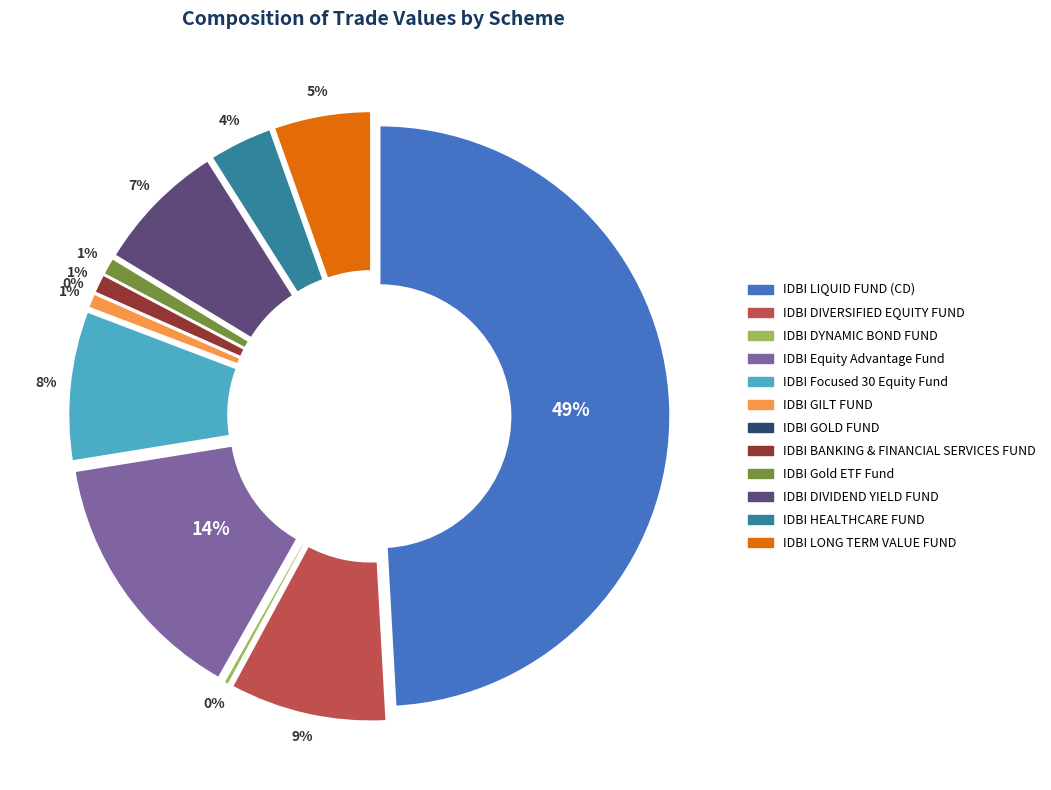

Approximately how many times larger is the value at IDBI DIVIDEND YIELD FUND compared to IDBI HEALTHCARE FUND?

2.1